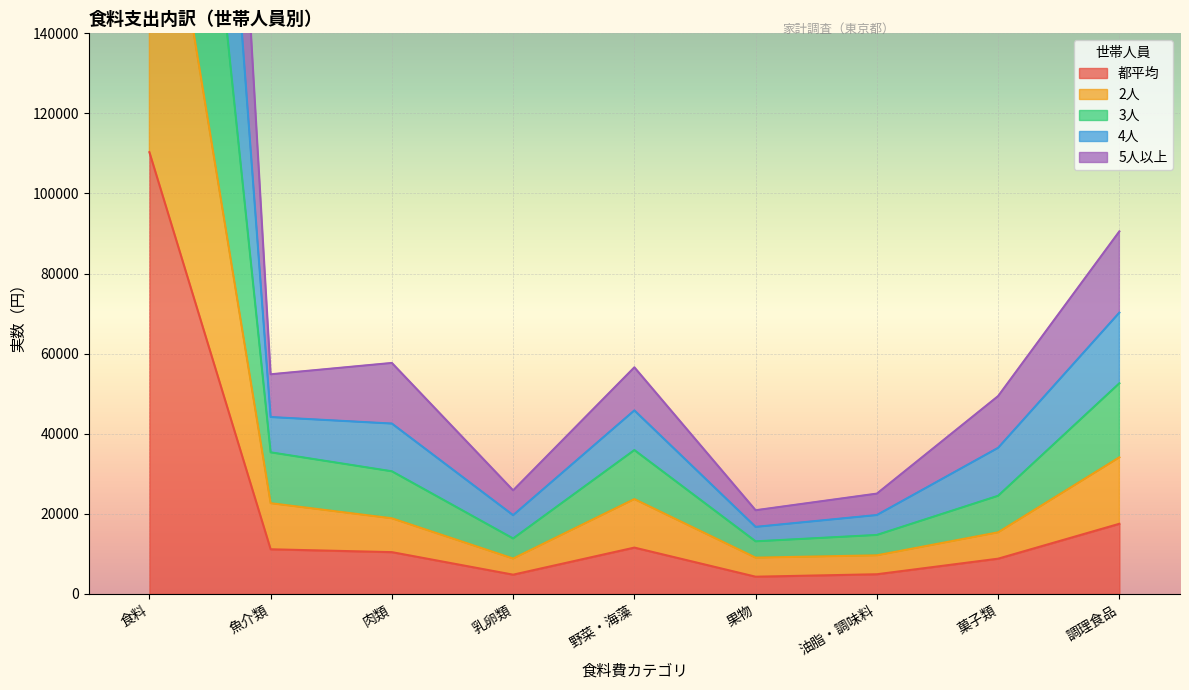

Where does the 都平均 series first go above 10430?

食料